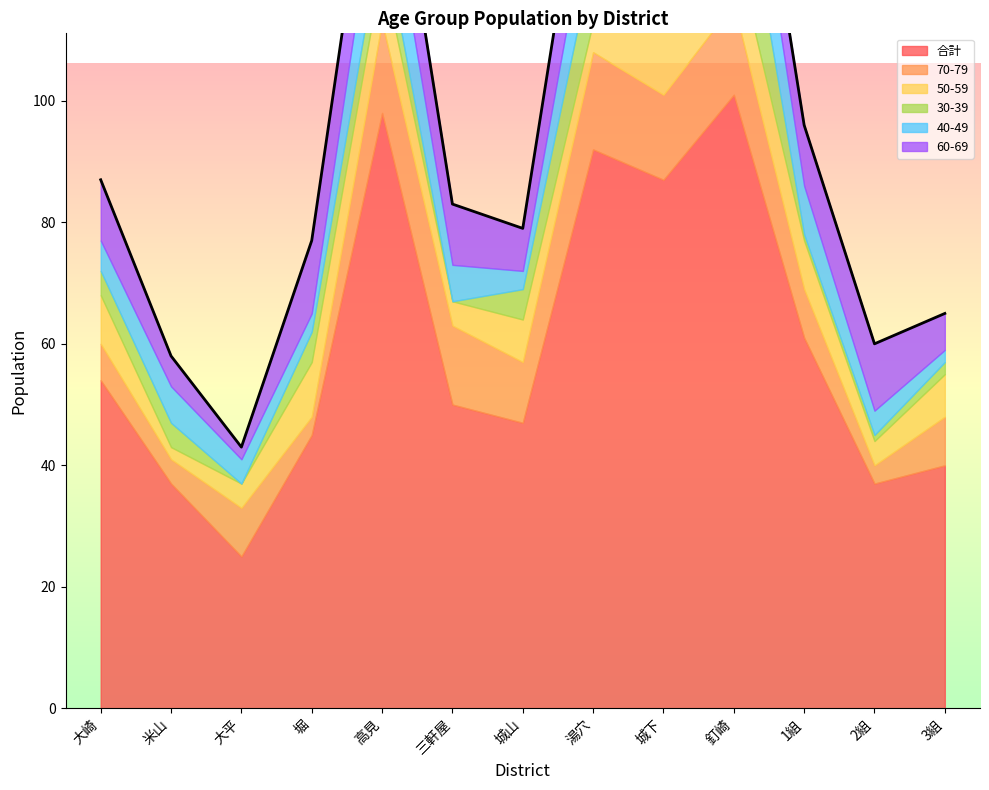

Between 3組 and 堀, which is larger?

堀